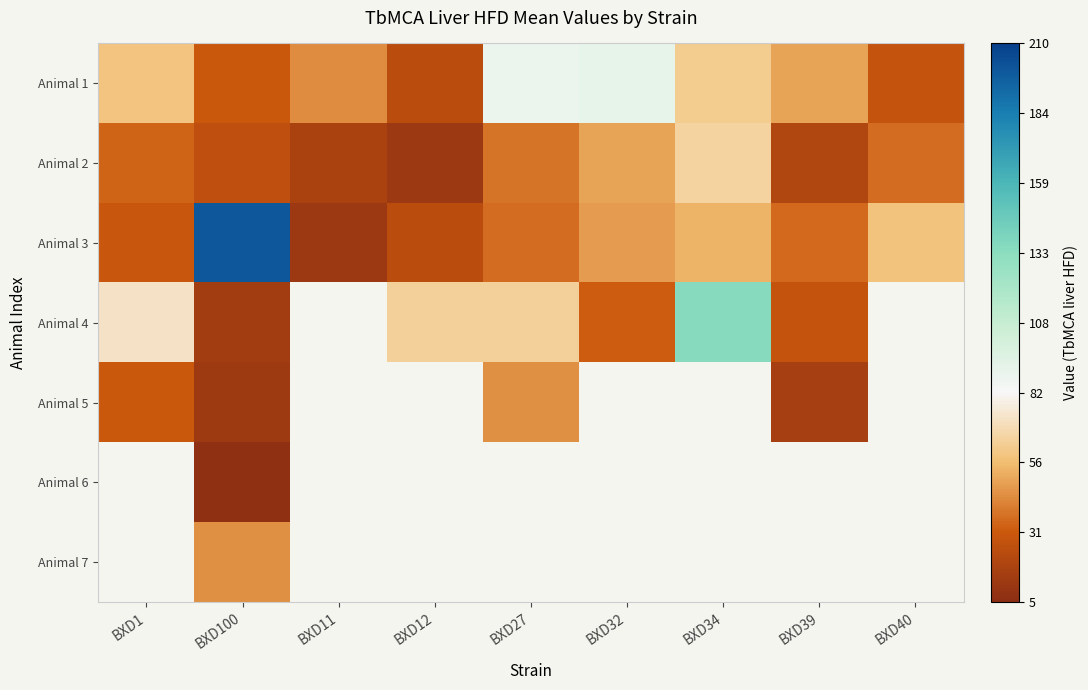

At which category does the chart reach its peak across all series?

BXD100